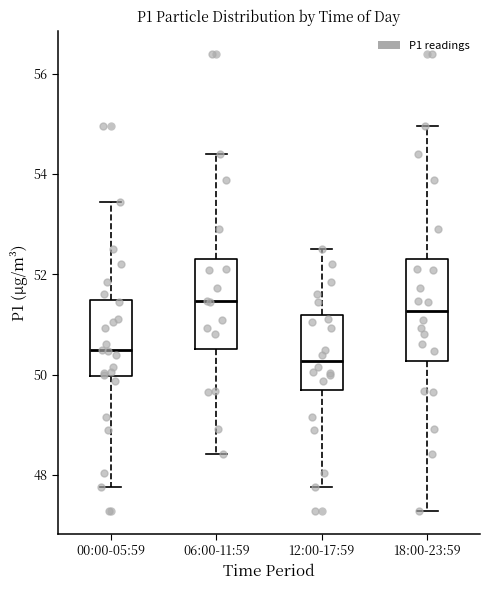

Where does the lower whisker of the box for 00:00-05:59 end on the y-axis? The values are not printed on the chart, so give them approximately, as read against the axis.

47.8